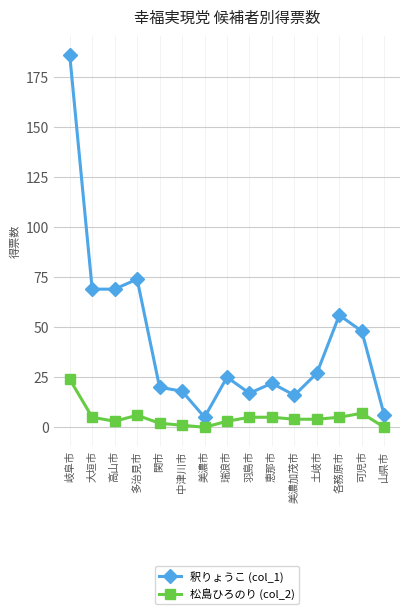

What are all the series names shown in the legend?

釈りょうこ (col_1), 松島ひろのり (col_2)